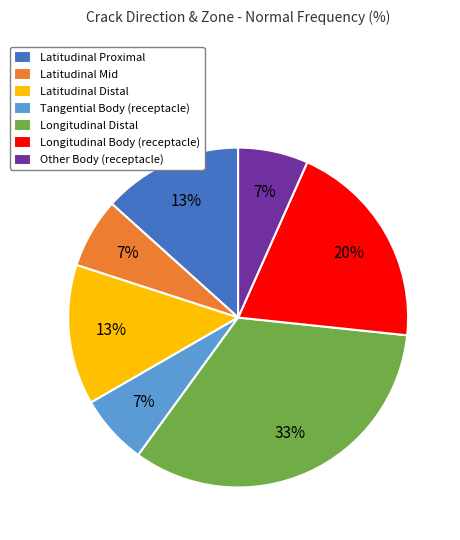

Which has a higher value, Longitudinal Body (receptacle) or Latitudinal Proximal?

Longitudinal Body (receptacle)